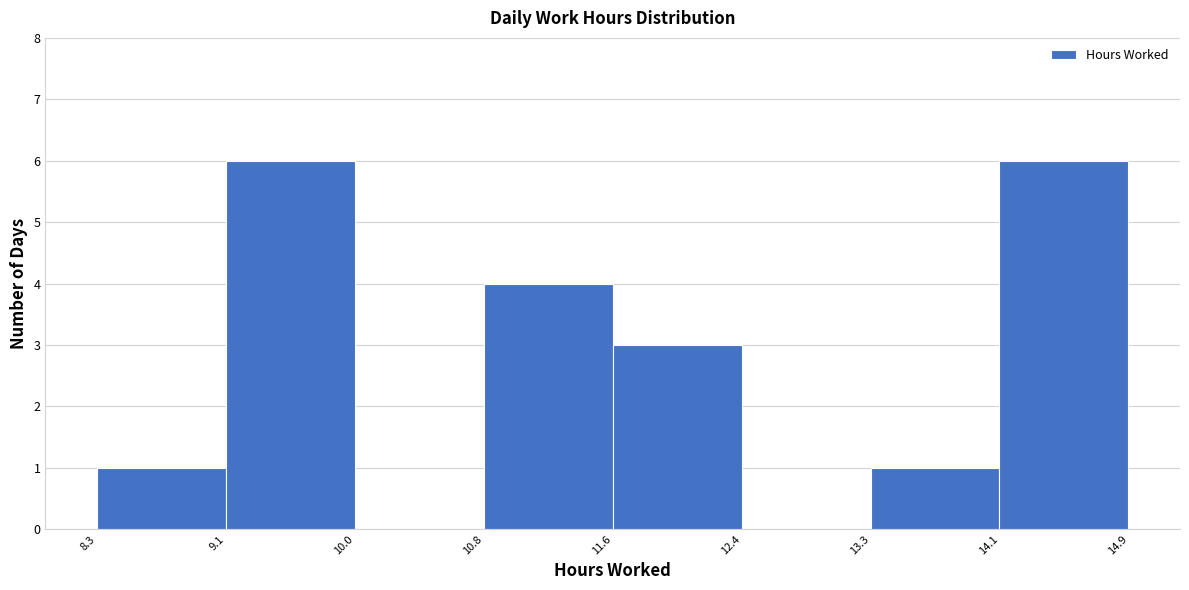

Reading left to right, transcribe this chart: for each bar, give the range it covers on the x-axis and its height. The values are not printed on the chart, so give them approximately, as read against the axis.

8.3 to 9.1: 1
9.1 to 10.0: 6
10.0 to 10.8: 0
10.8 to 11.6: 4
11.6 to 12.4: 3
12.4 to 13.3: 0
13.3 to 14.1: 1
14.1 to 14.9: 6